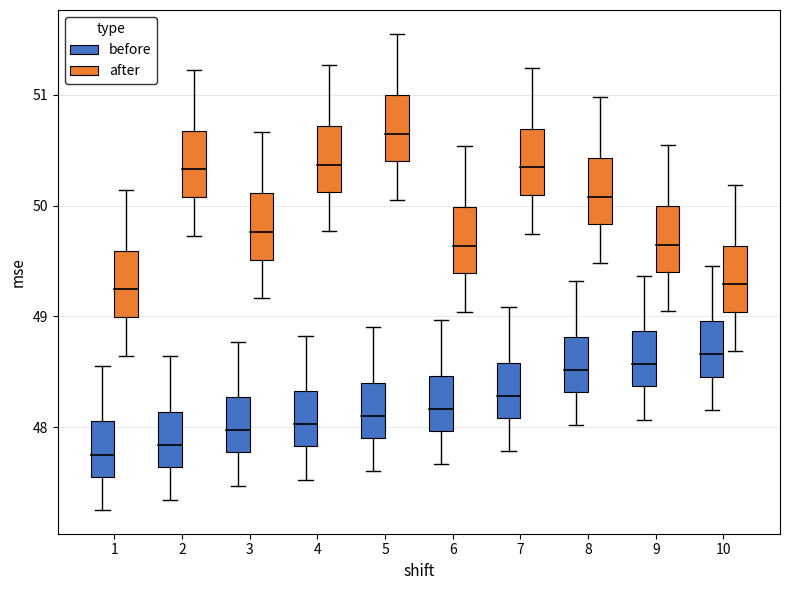

The before series shows 0.8 at 10. True or false?

False